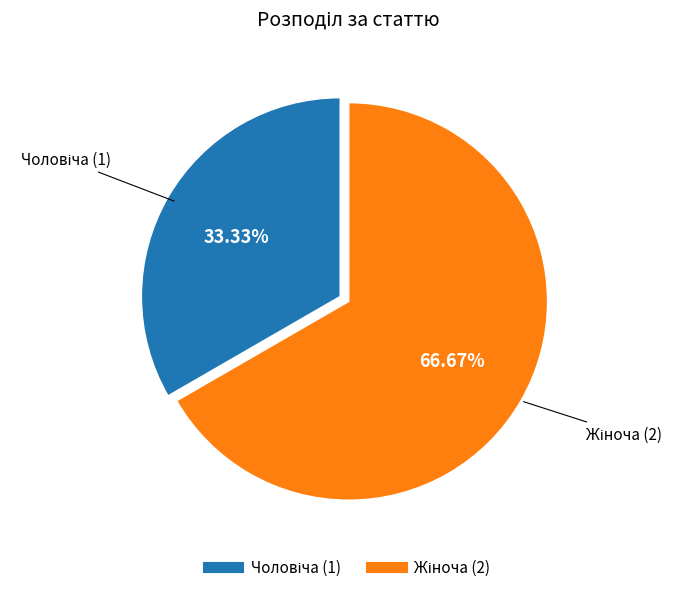

Is there any slice that represents more than half of the pie?

Yes